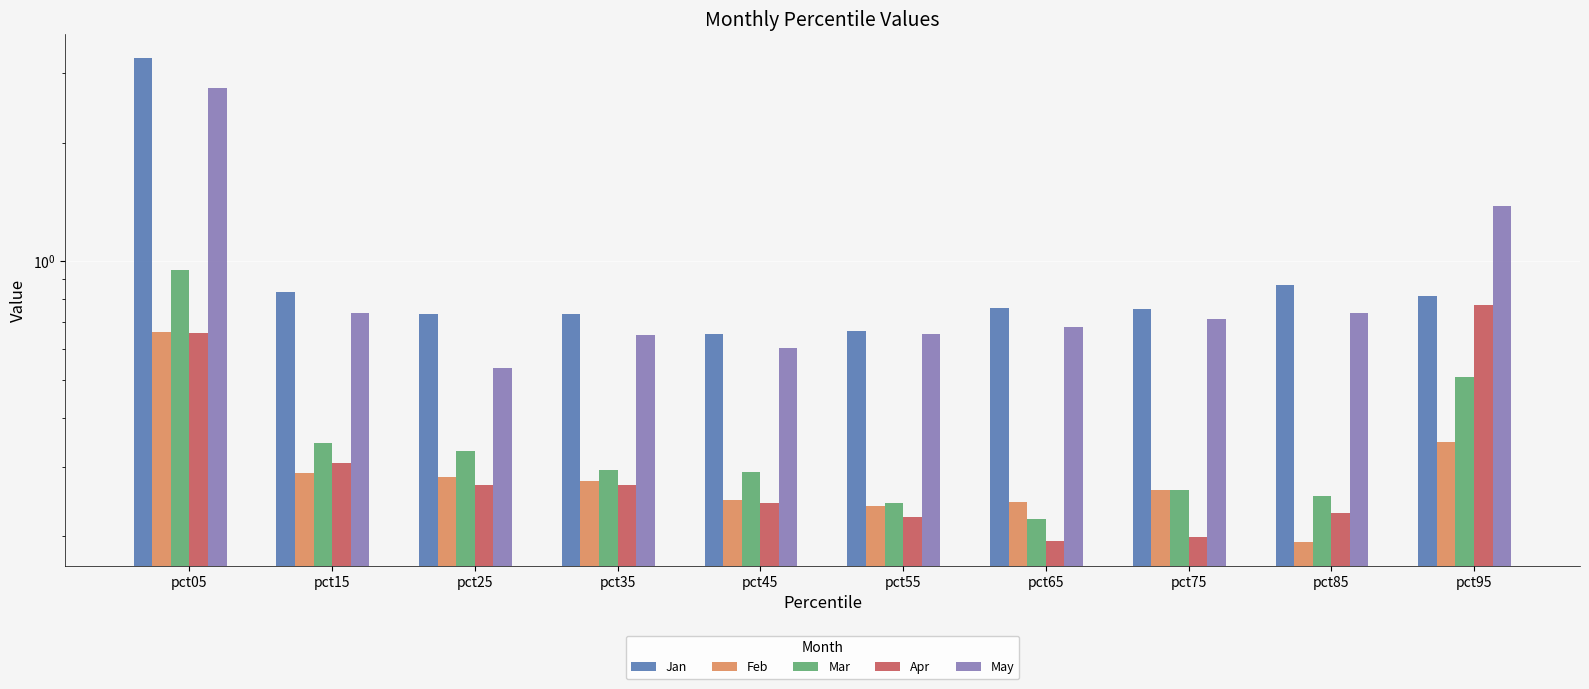

Does the chart contain any negative values?

No